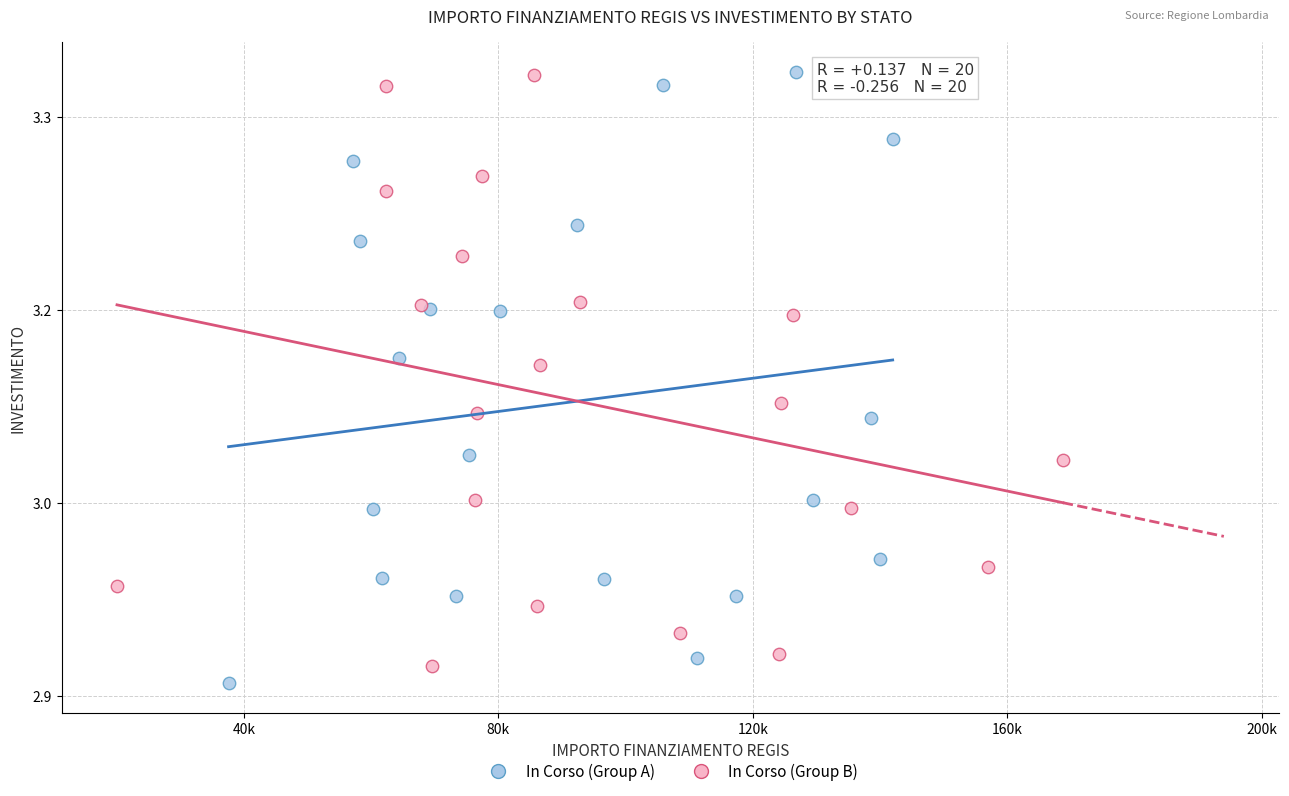

Which series has the largest Y range (max minus min)?

In Corso (Group A)